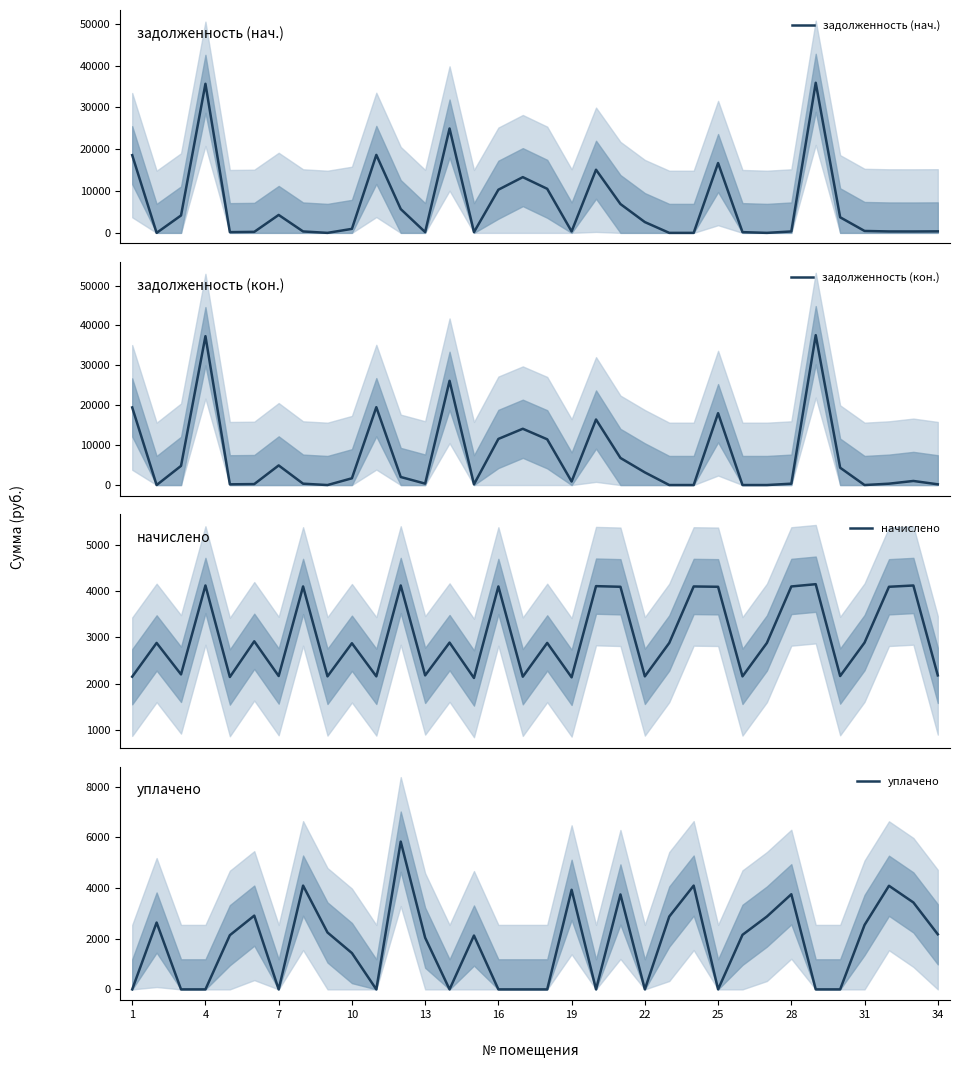

How many values in the уплачено series are below 2140?

17